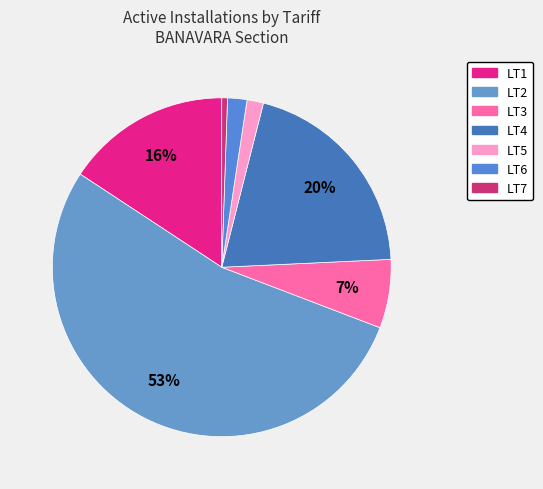

How many slices are in this pie chart?

7